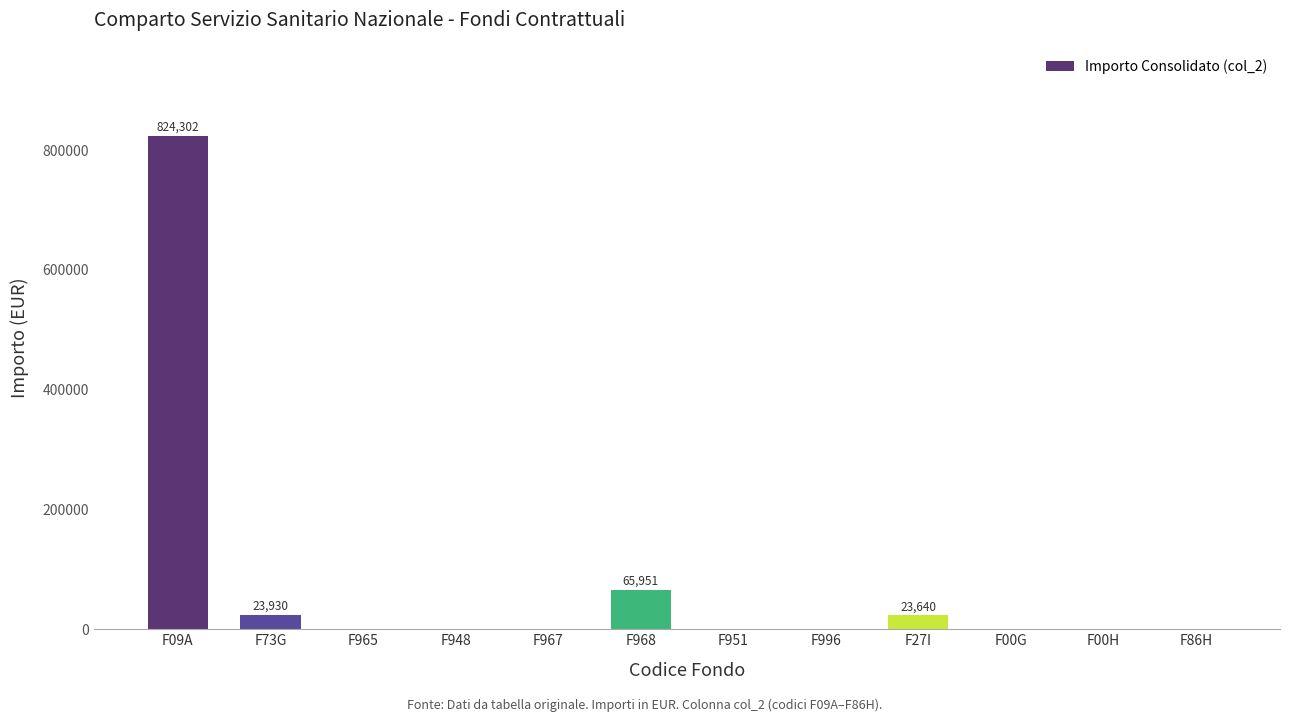

The value at F968 is 105912. True or false?

False